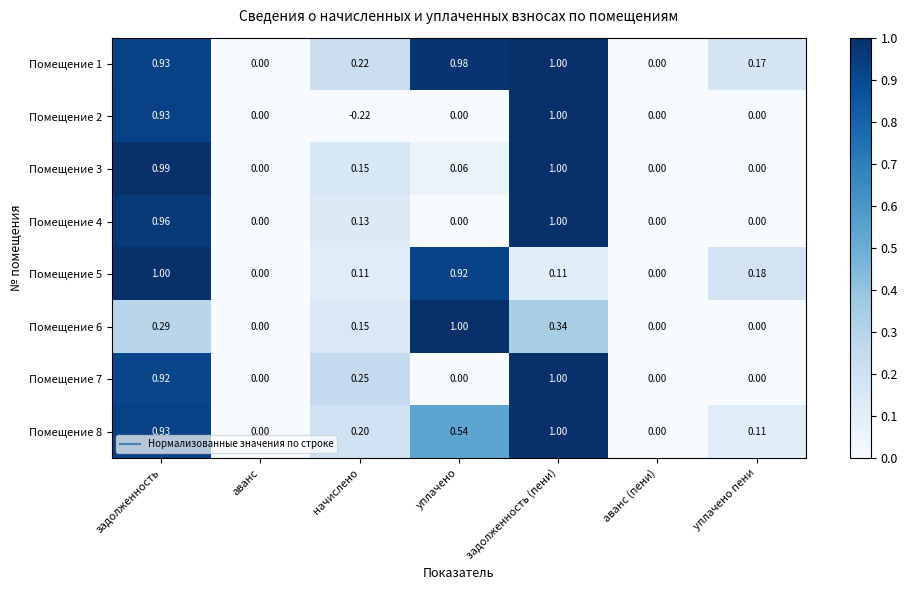

Which category has the highest value in the Помещение 2 series?

задолженность (пени)